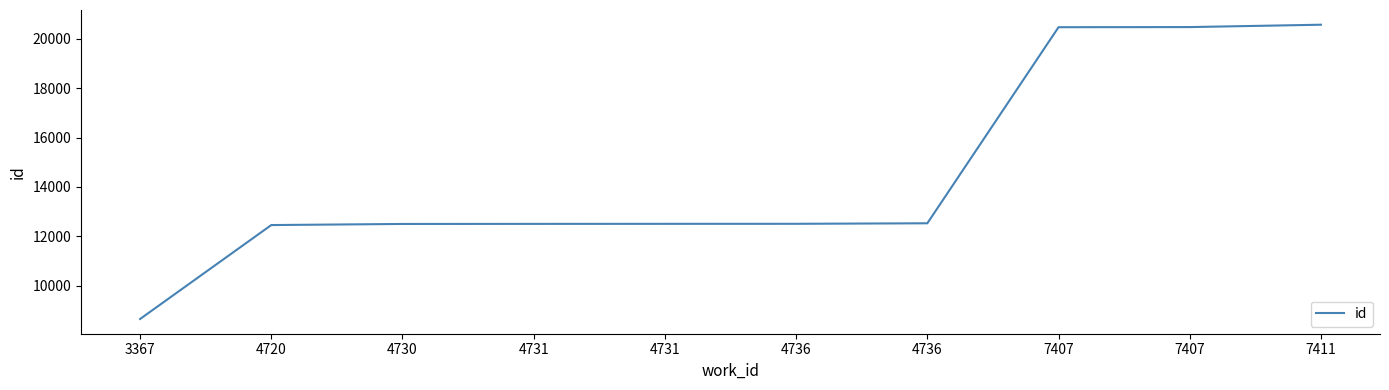

The value at 7411 is 13737. True or false?

False